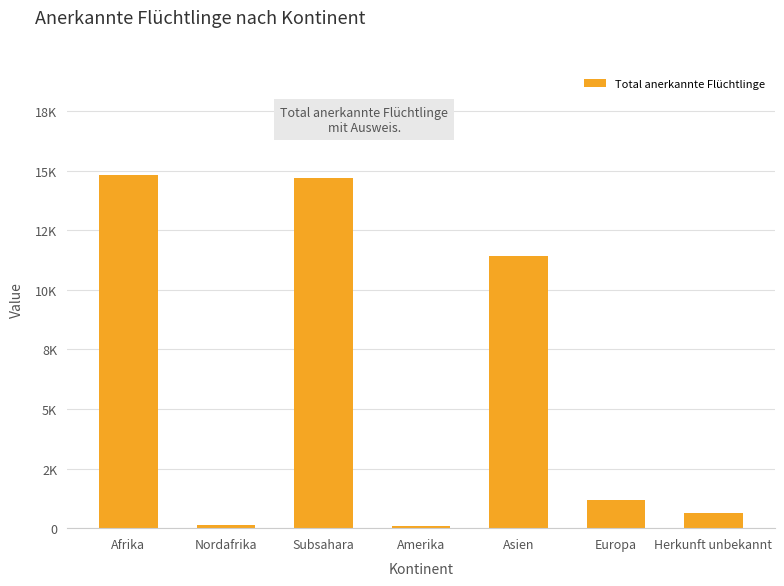

Does the chart contain any negative values?

No